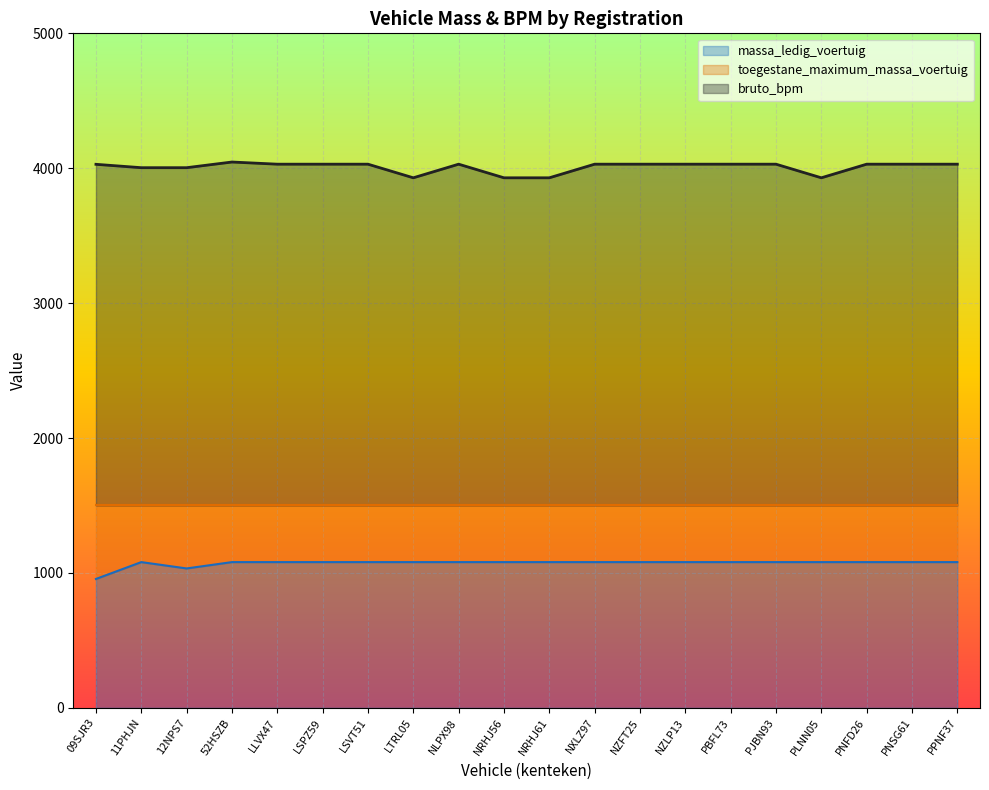

The value of massa_ledig_voertuig at PBFL73 is 1080. True or false?

True